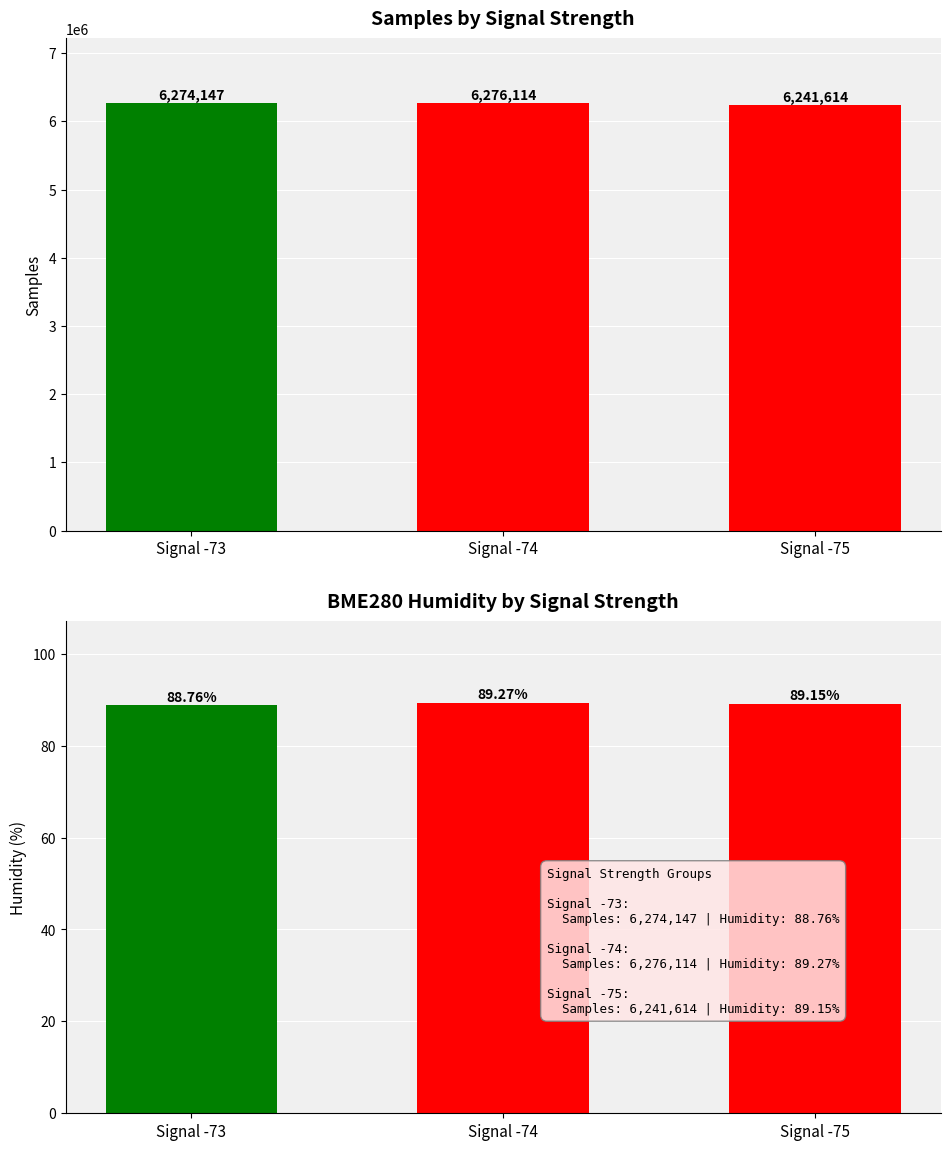

What is the sum of all Samples values?

18791875.0